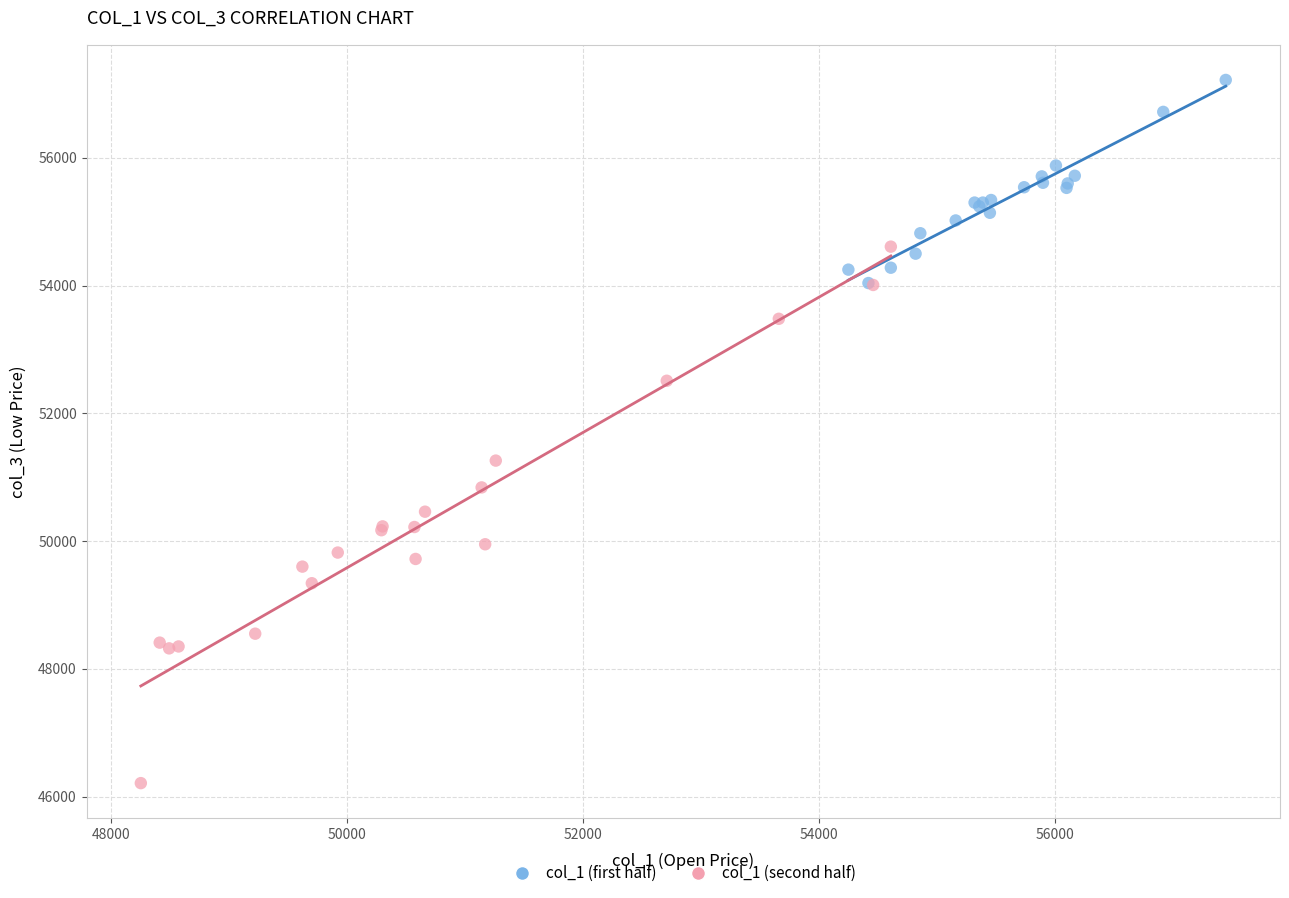

Which series reaches the minimum Y coordinate?

col_1 (second half)